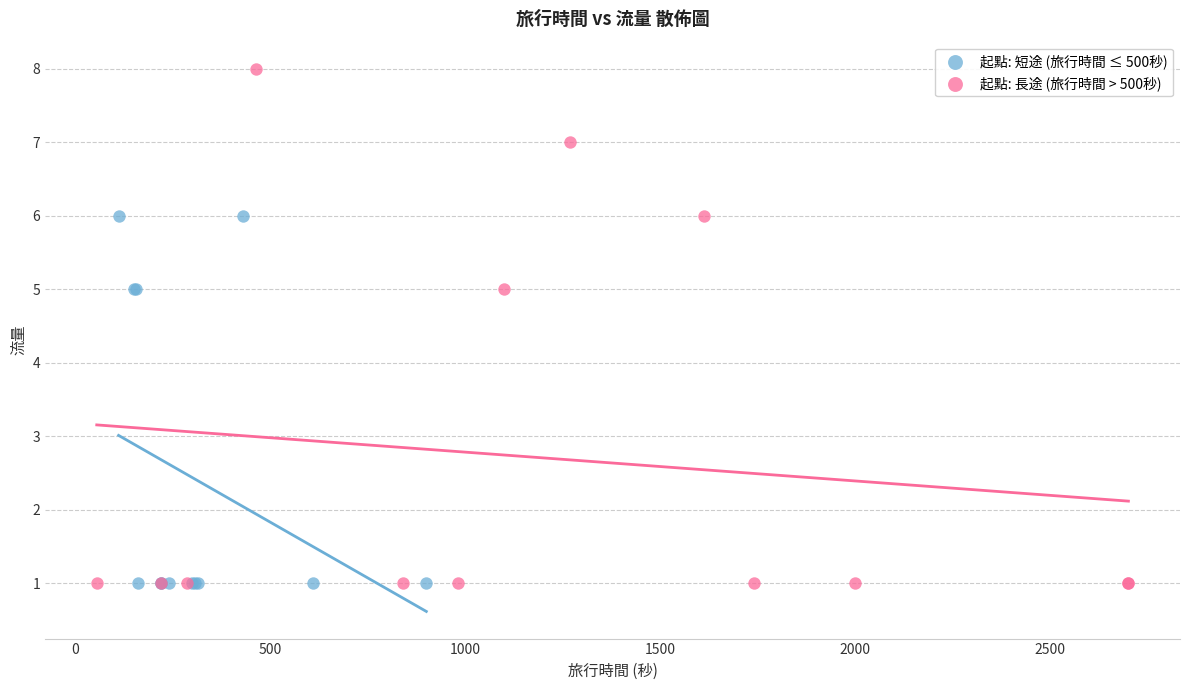

Which series has the widest spread of Y values?

起點: 長途 (旅行時間 > 500秒)